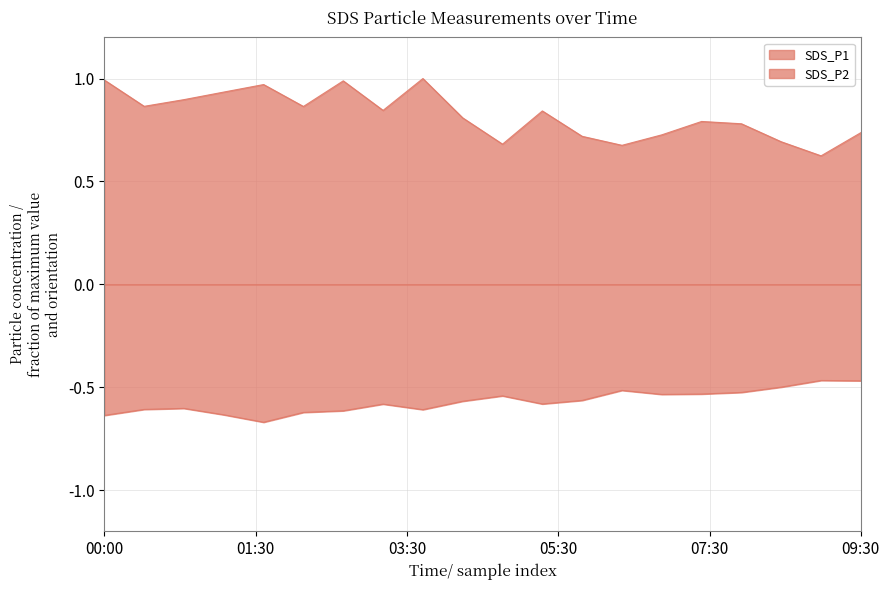

Which label corresponds to the smallest value in the chart?

02:00